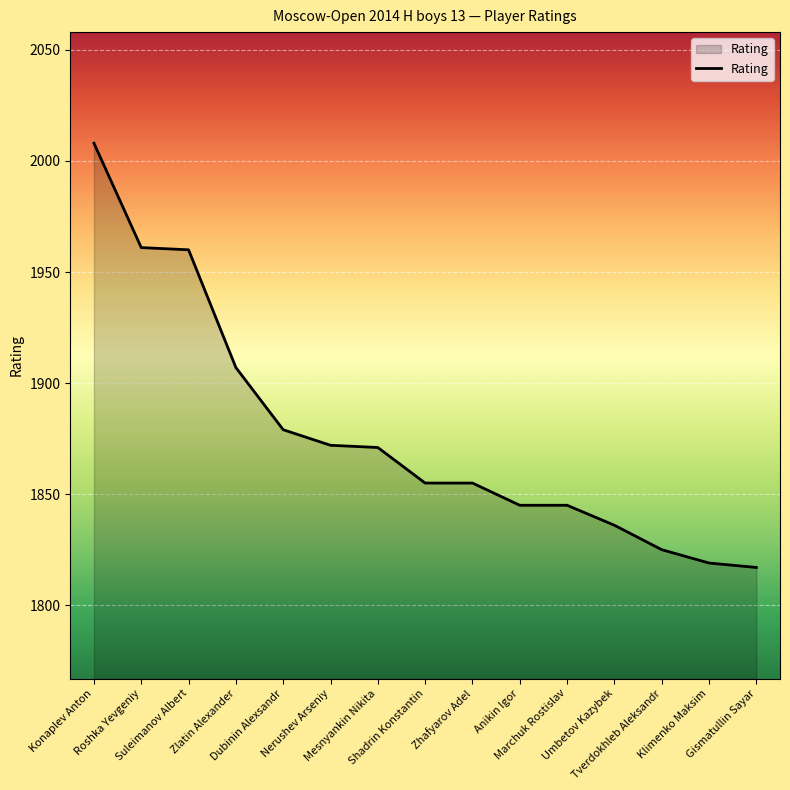

The value at Tverdokhleb Aleksandr is 2642. True or false?

False